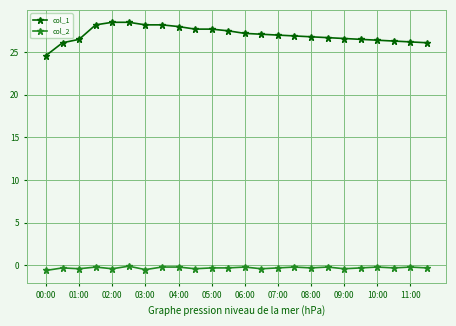

Which series has the largest range (max minus min)?

col_1